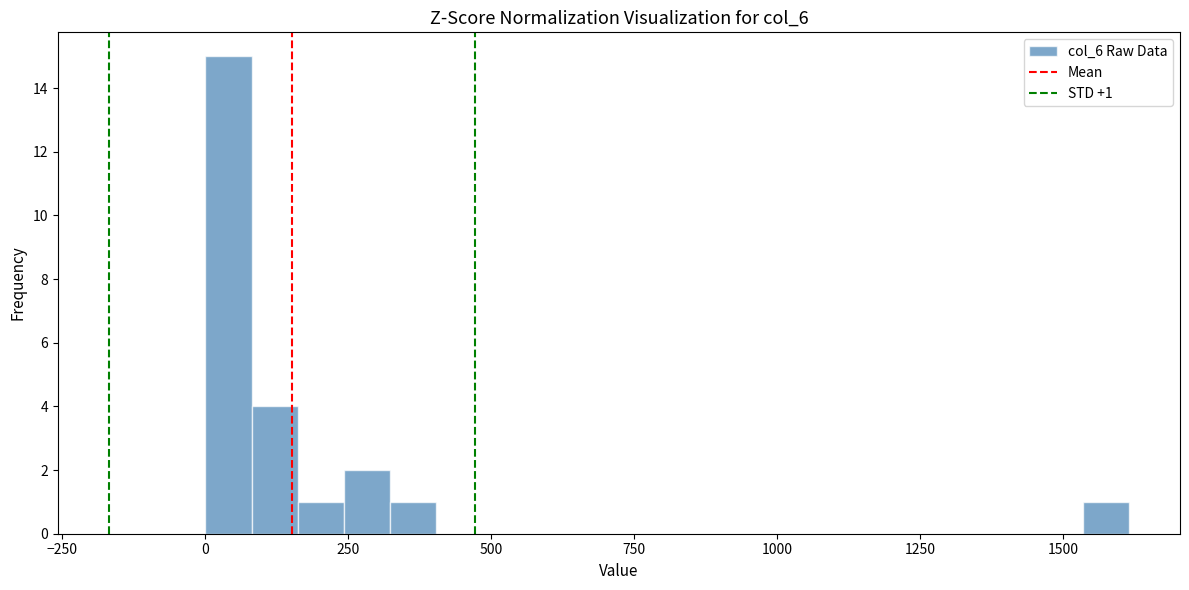

Read against the x-axis, roughly where is the centre of the tallest bar?

50